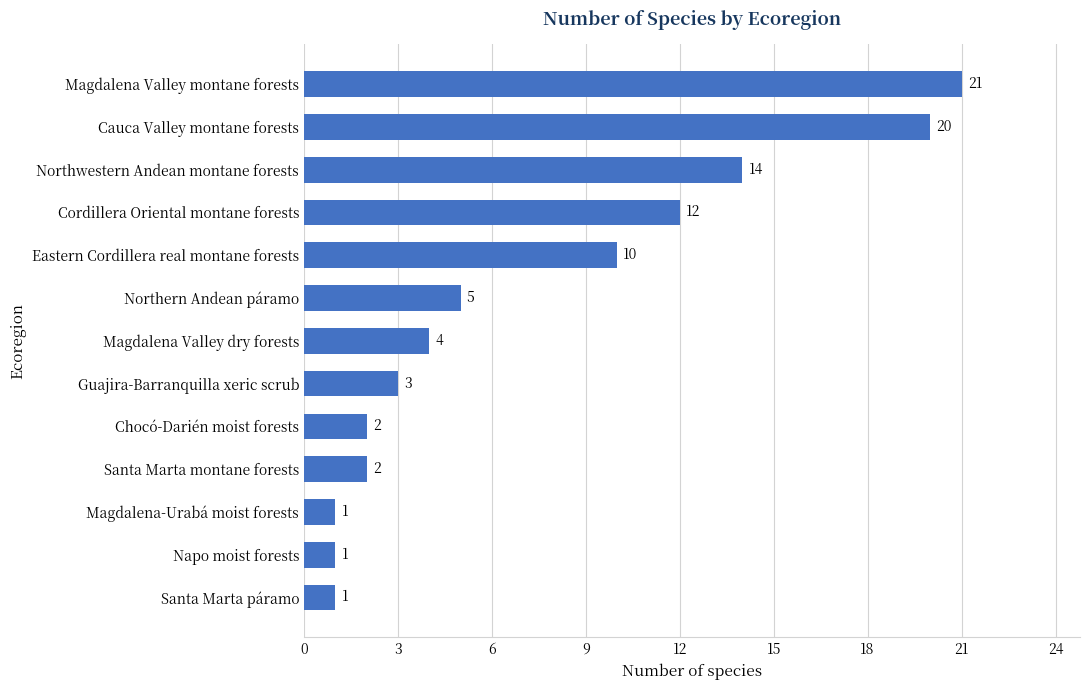

The chart shows a value of 21 at Magdalena Valley montane forests. True or false?

True